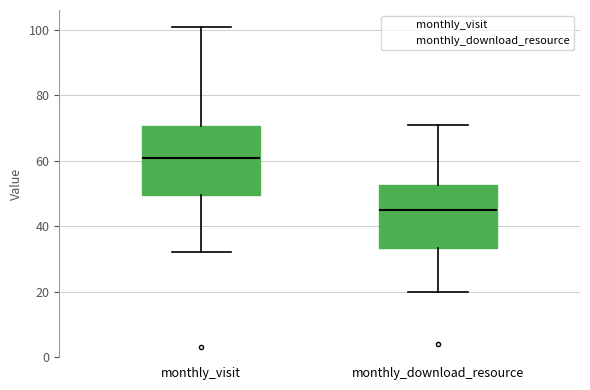

Comparing the boxes themselves (not the whiskers), which one is the tallest?

monthly_visit